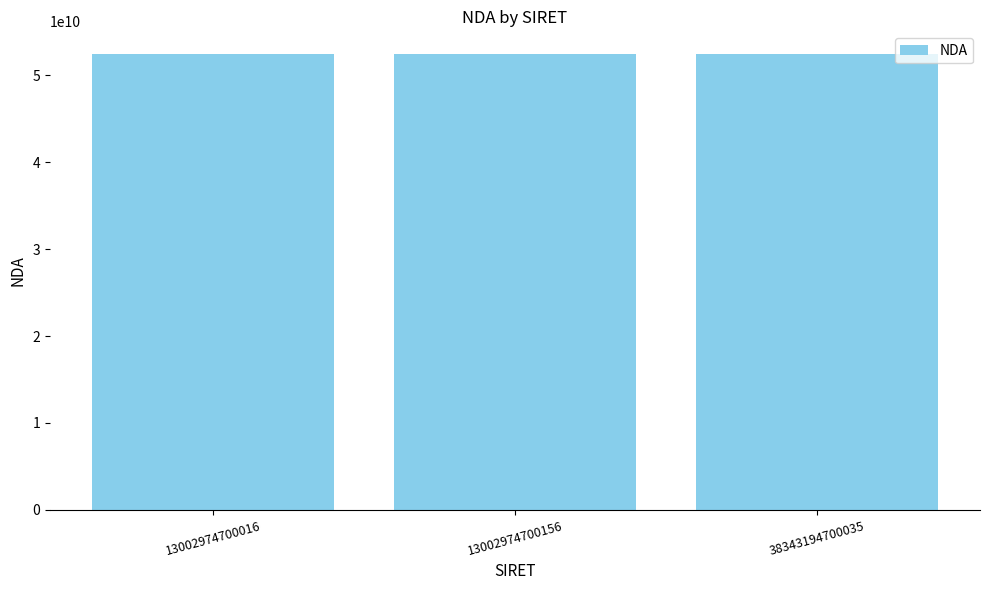

What is the ratio of the value at 13002974700016 to the value at 38343194700035?

1.0